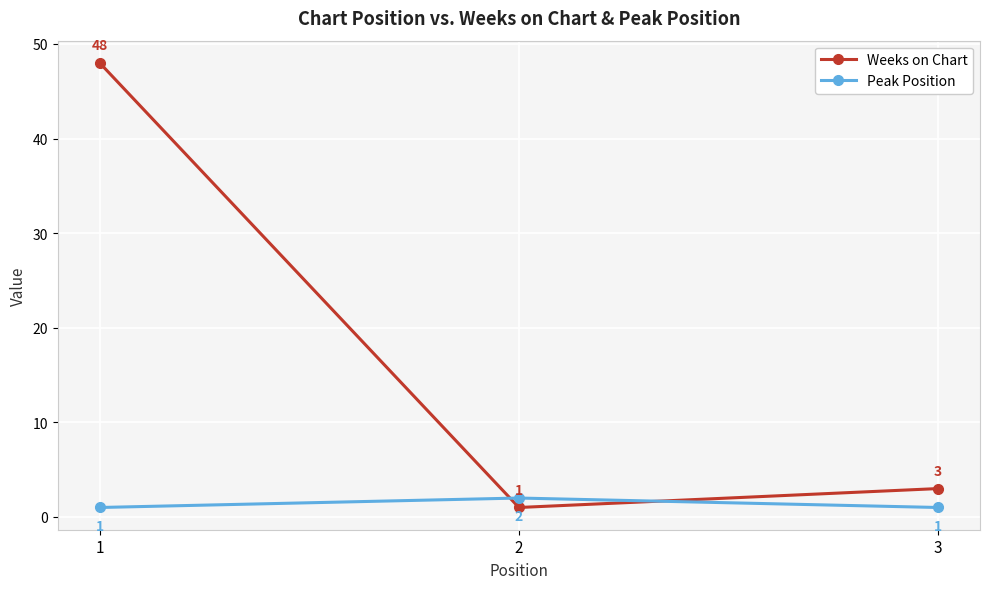

Reading left to right, extract all data points from this chart.

Weeks on Chart: 48	1	3
Peak Position: 1	2	1